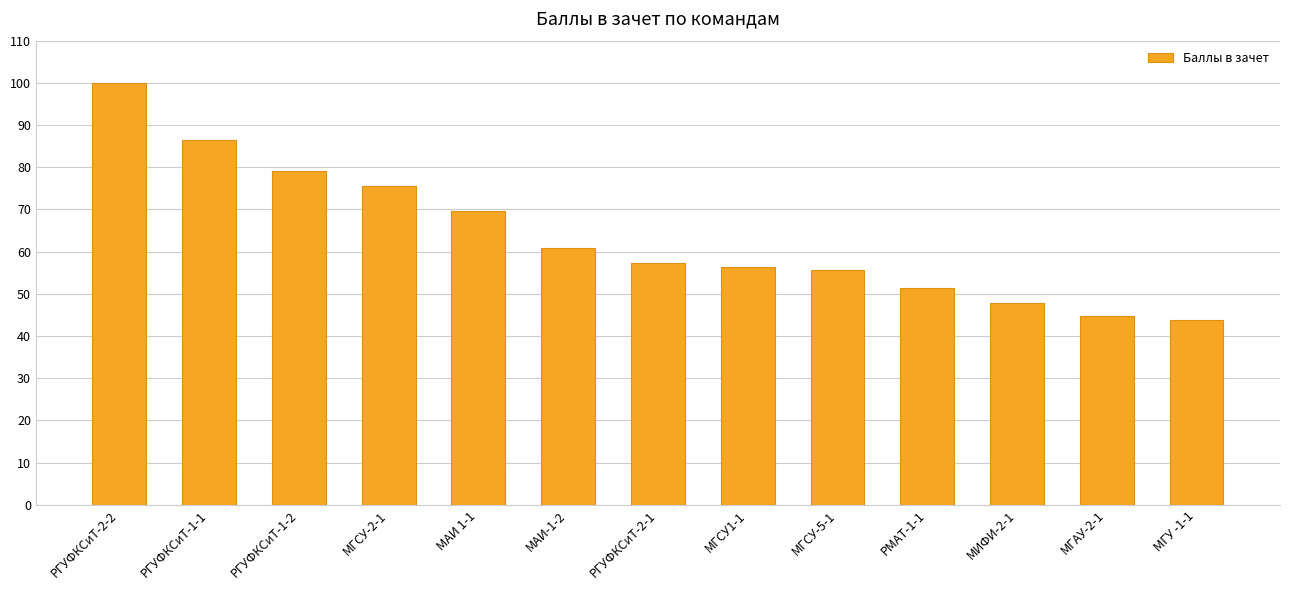

What is the minimum value shown in the chart?

43.8